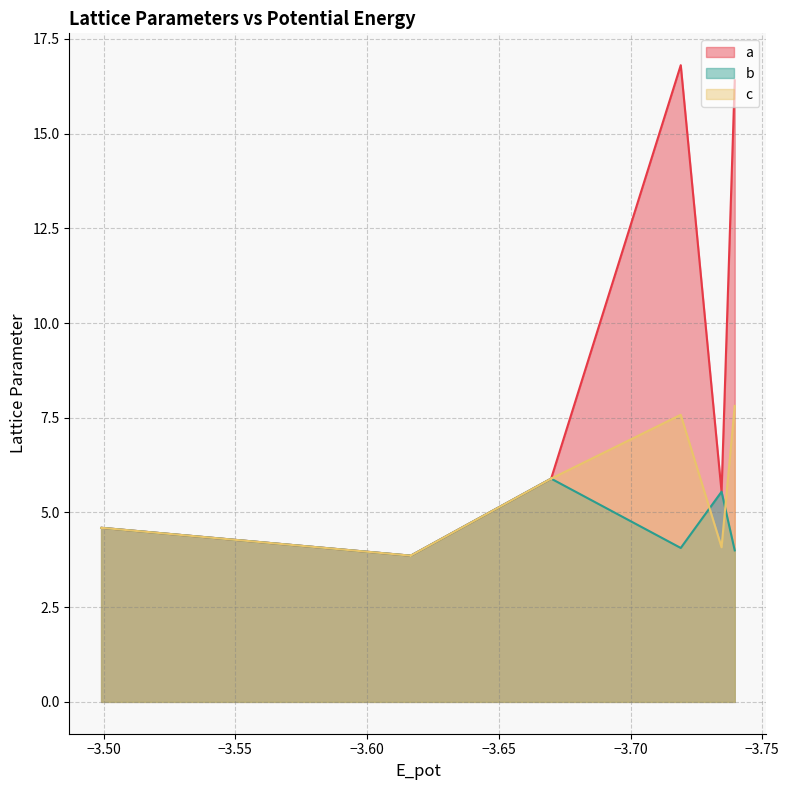

Which series has the largest total across all categories?

a